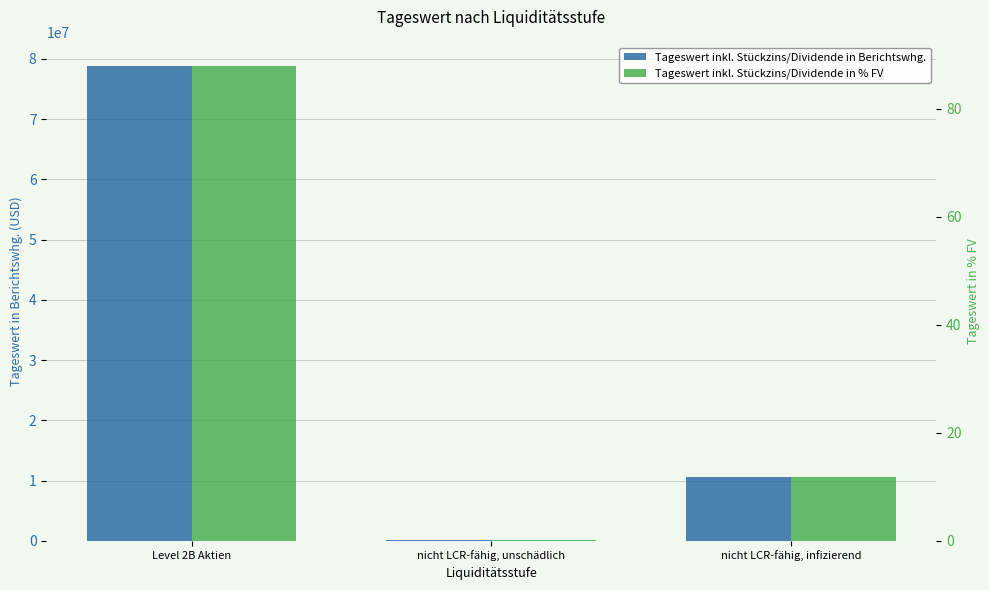

What is the value of the Tageswert inkl. Stückzins/Dividende in % FV bar at the 1st from the left?

87.9